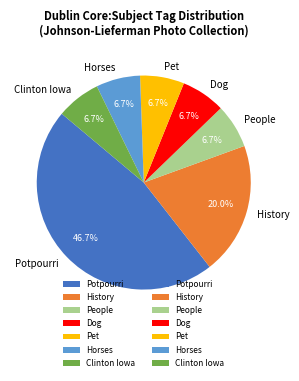

How many slices are in this pie chart?

7